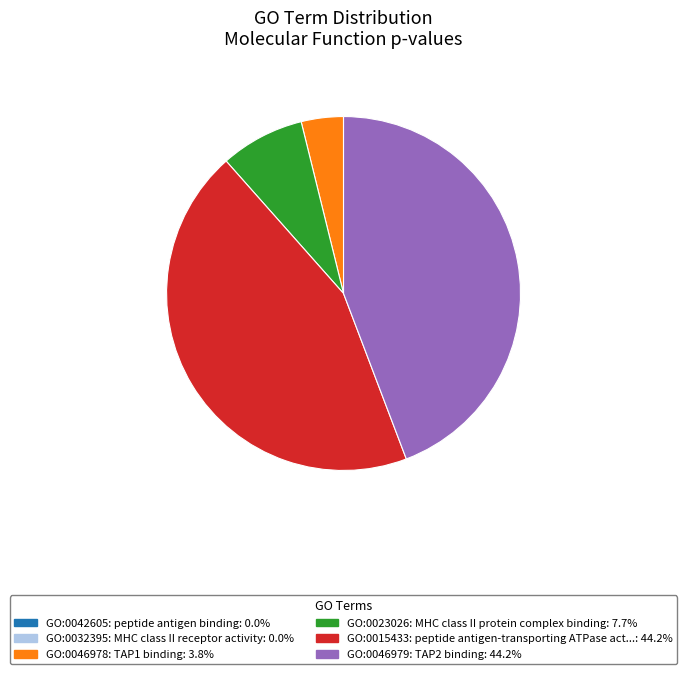

Is there any slice that represents more than half of the pie?

No